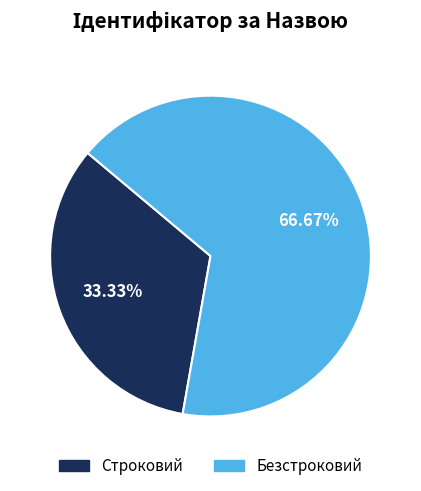

What percentage is NOT represented by Строковий?

66.7%